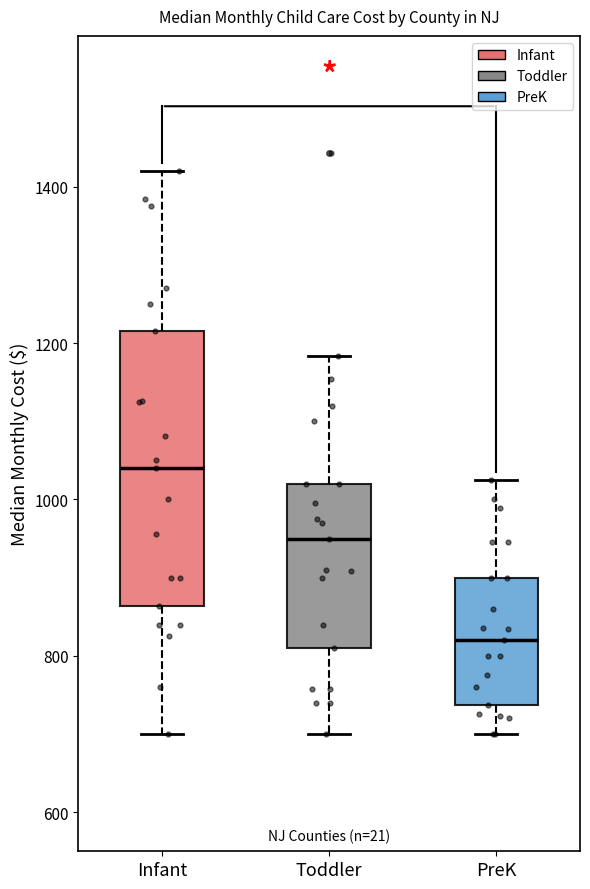

Which box has the highest median line?

Infant